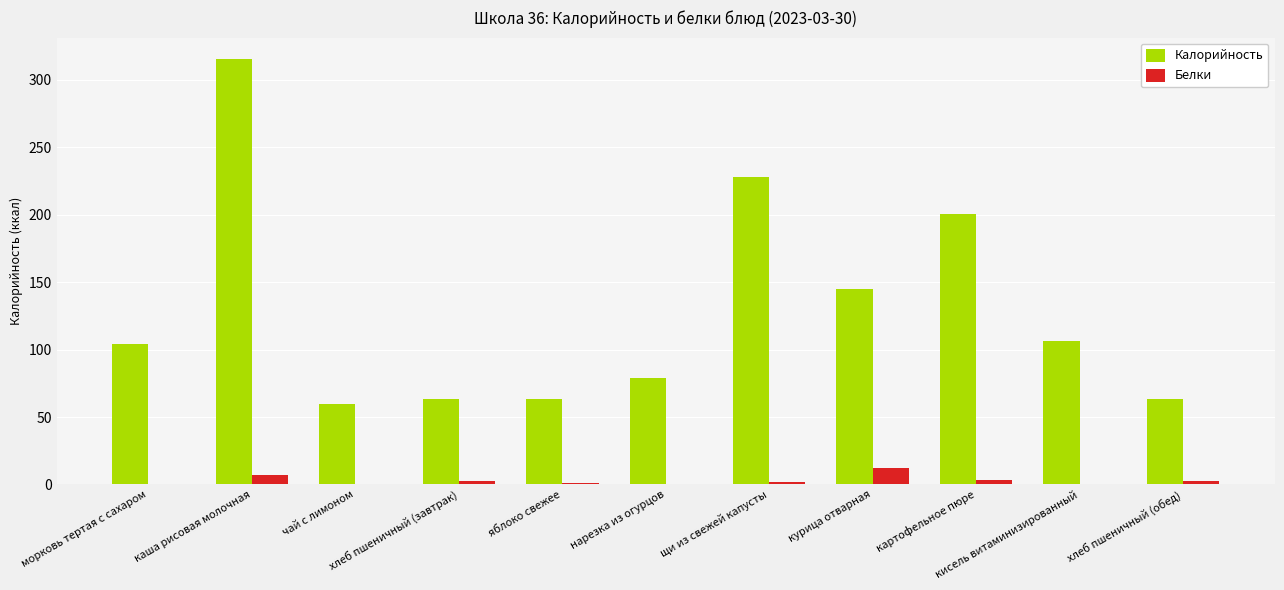

What is the sum of all Белки values?

32.4